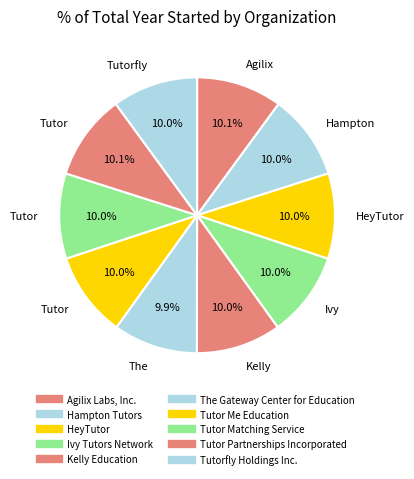

Which category has the biggest portion of the pie?

Agilix Labs, Inc.